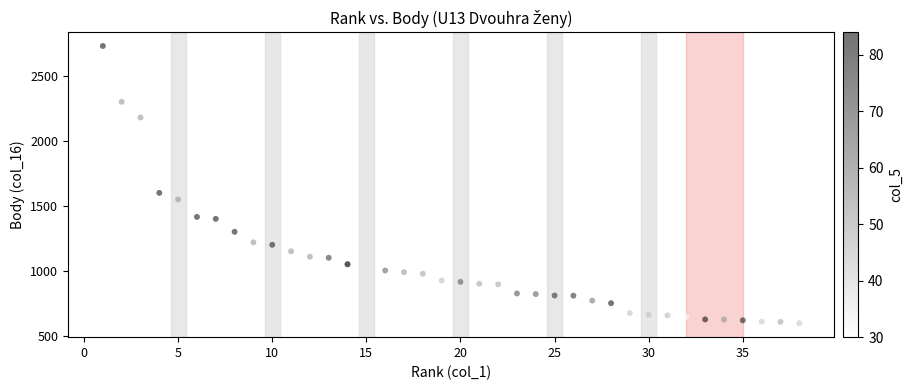

What Y value in the scatter plot is closest to 1663?

1600